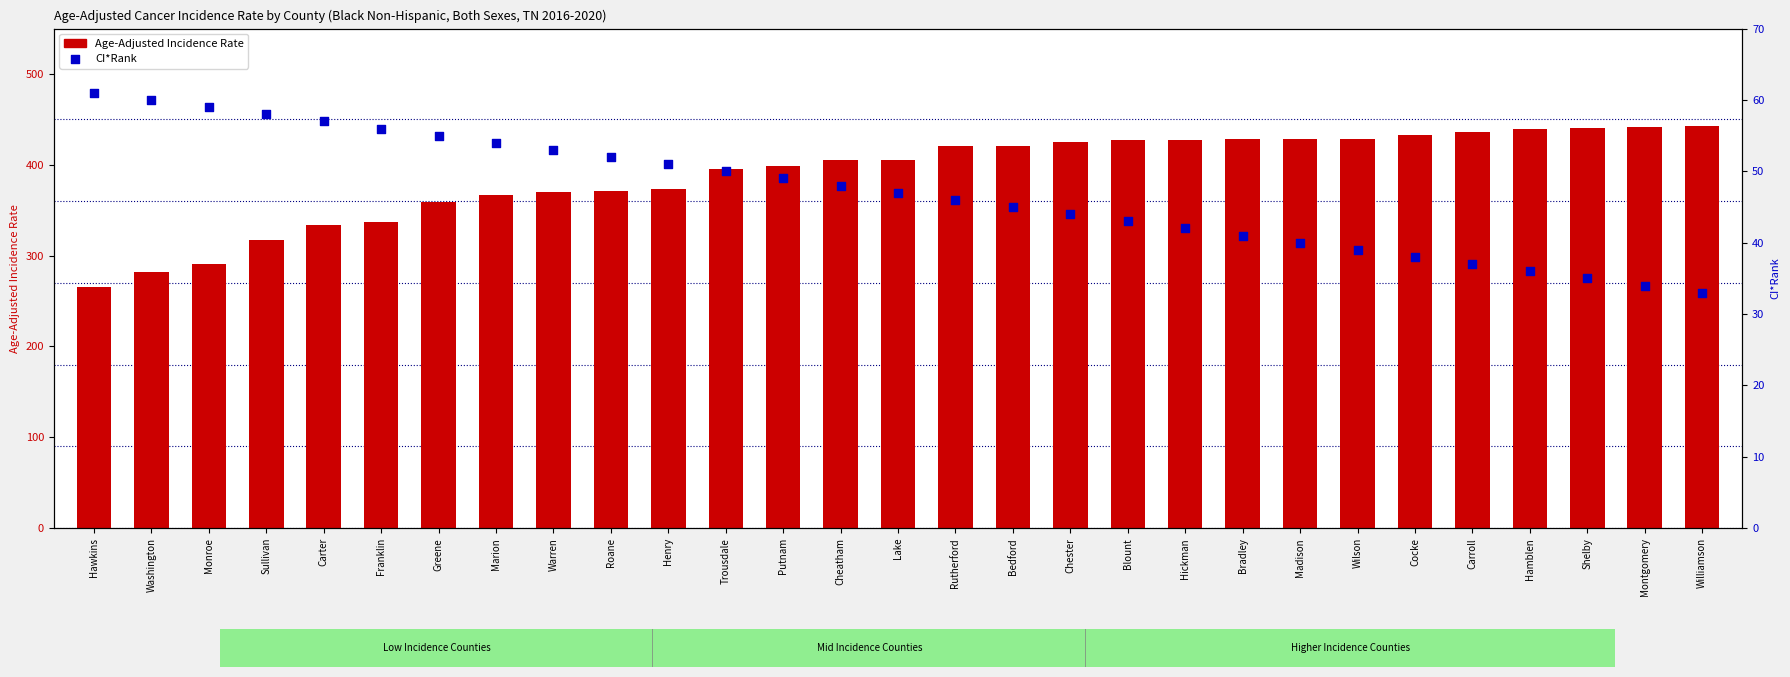

Which series has the largest Y range (max minus min)?

Age-Adjusted Incidence Rate